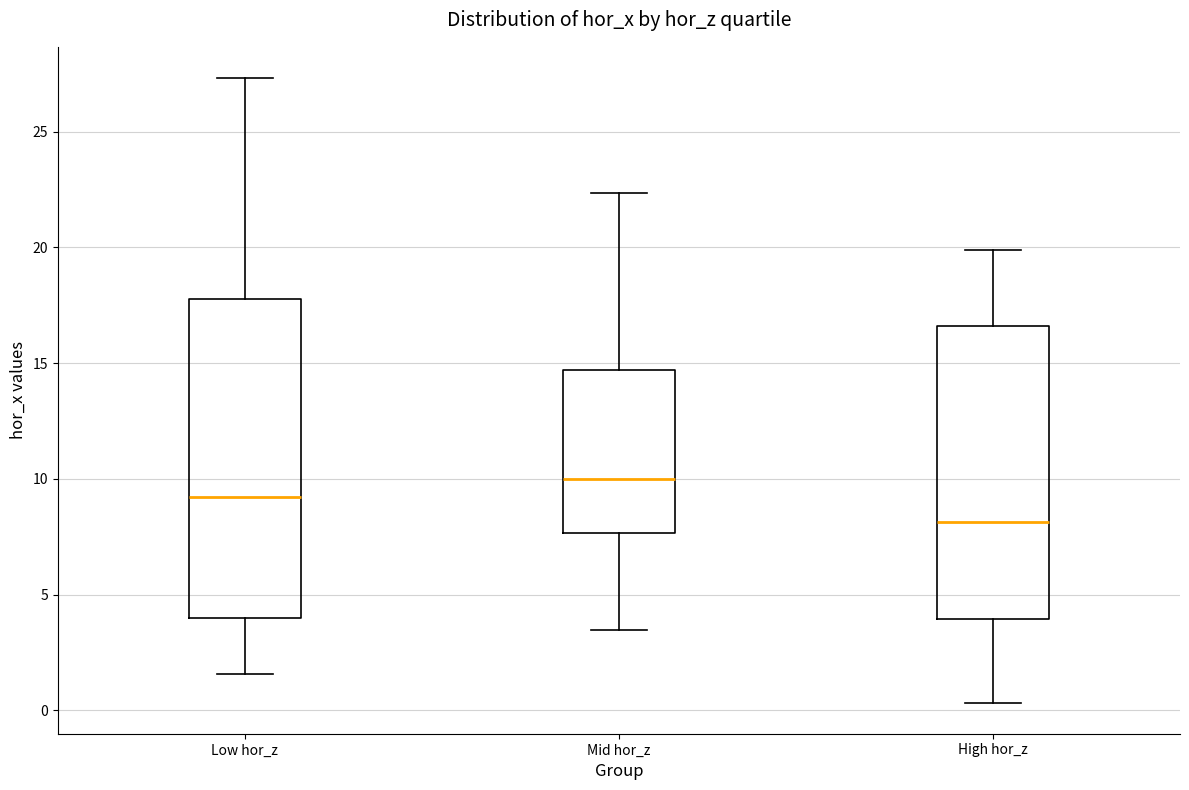

Comparing the boxes themselves (not the whiskers), which one is the tallest?

Low hor_z